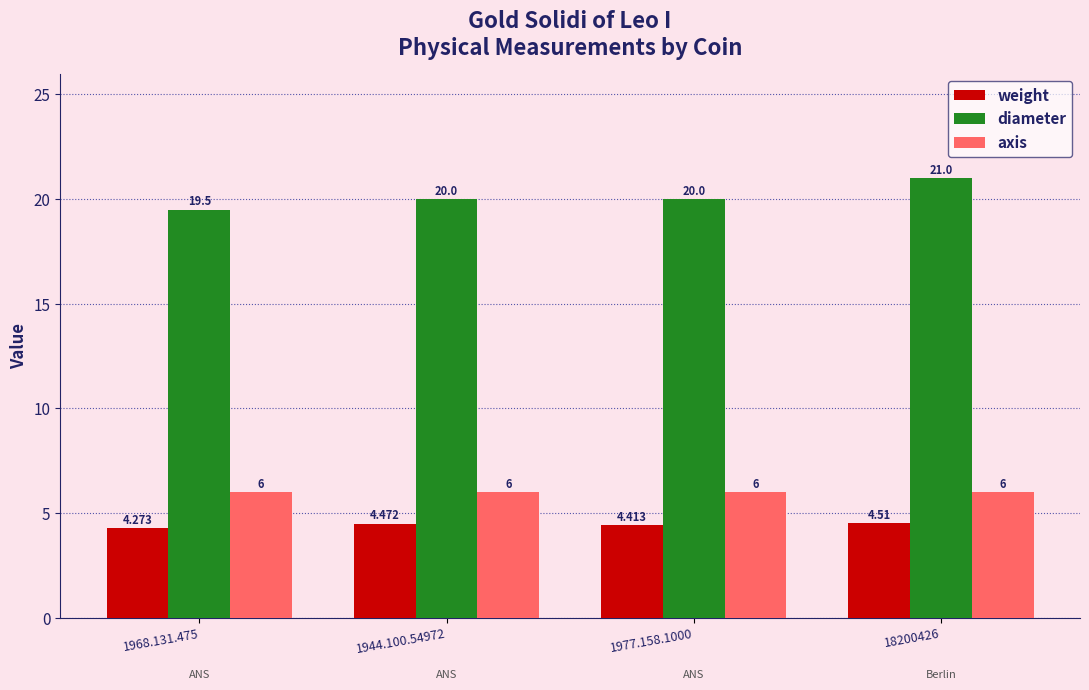

What is the greatest value displayed?

21.0